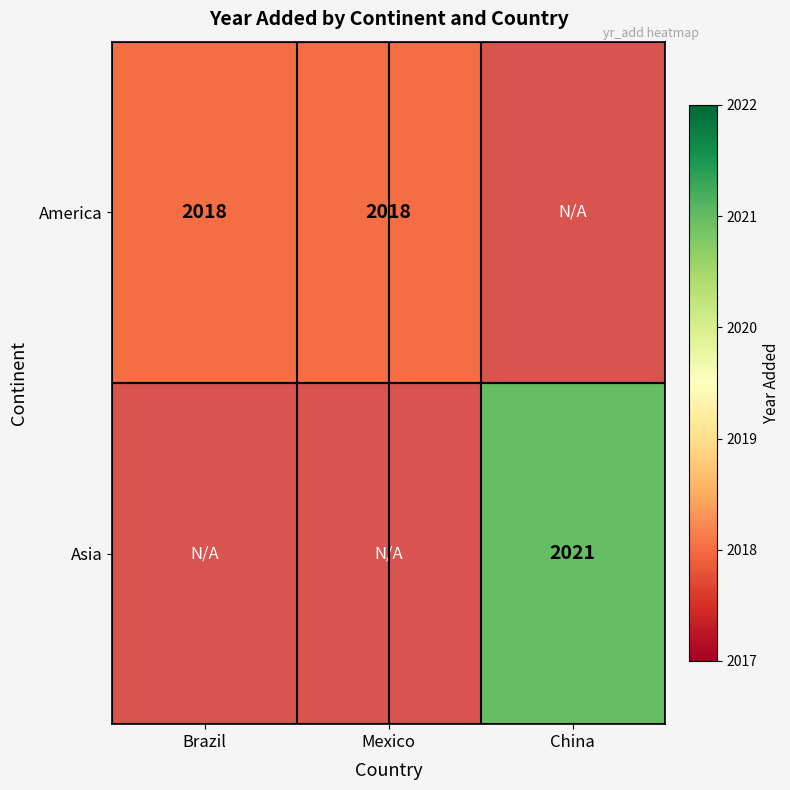

Is it true that America equals 3206 at Mexico?

False